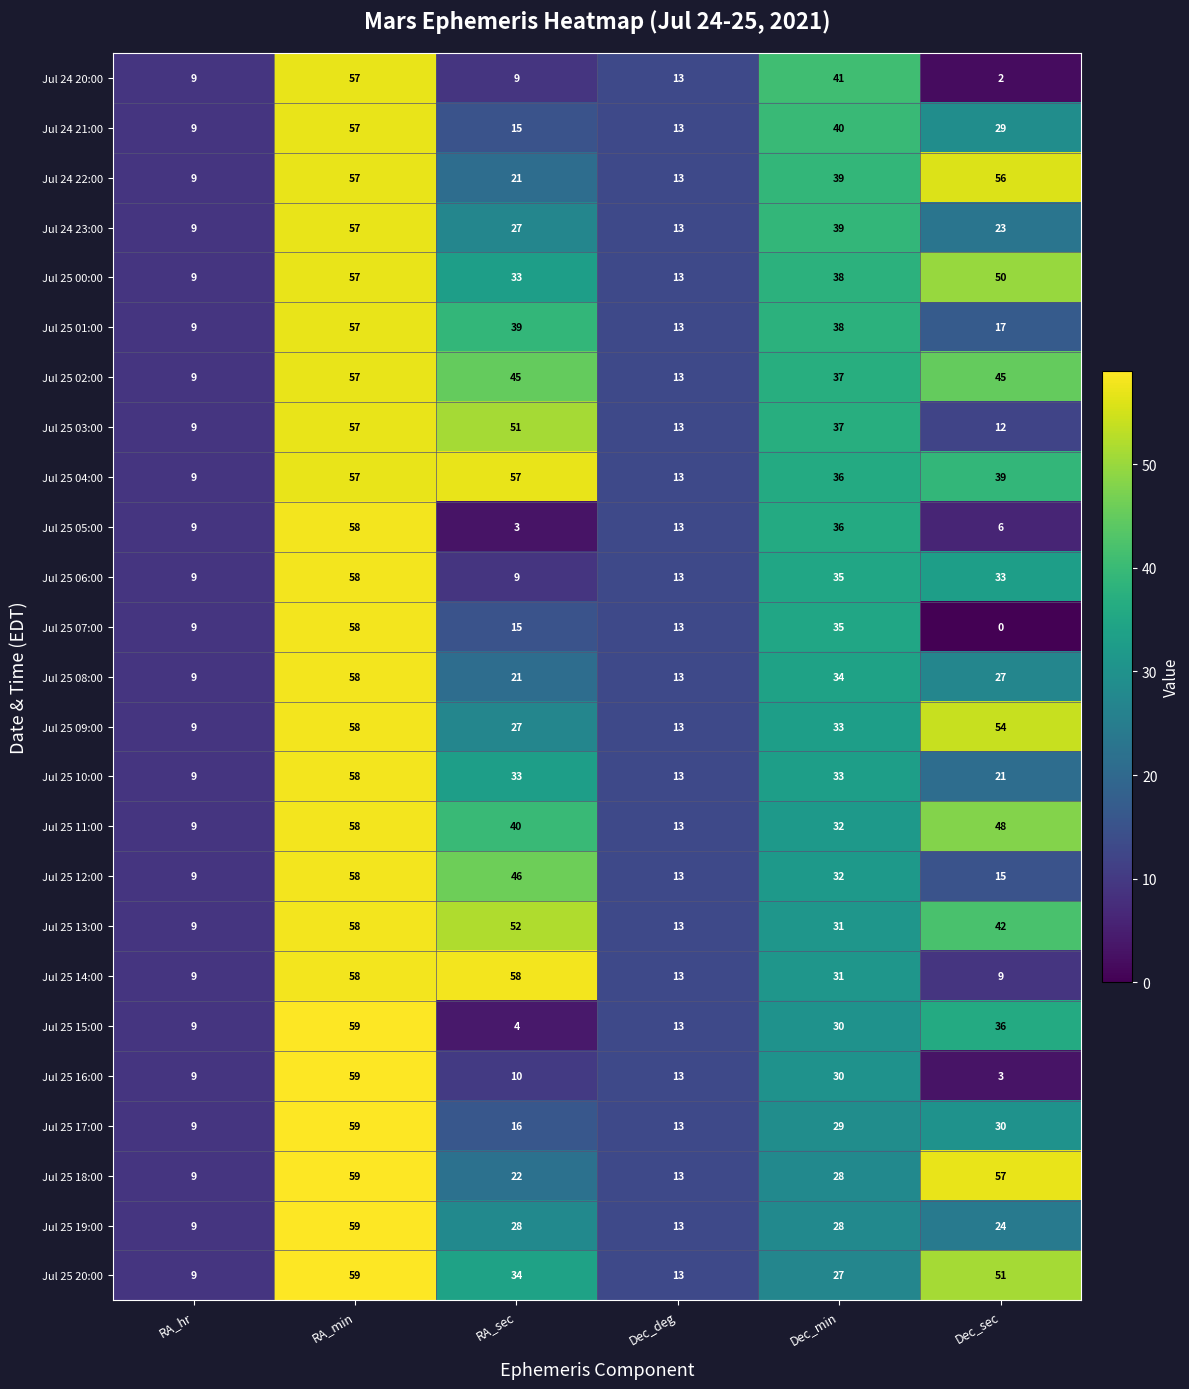

How many data points does each series have?

6